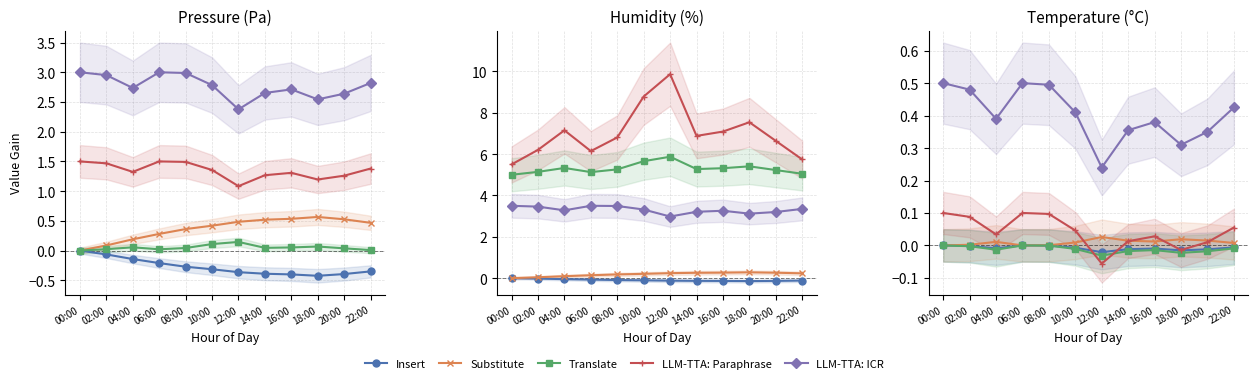

What is the lowest value of the LLM-TTA: Paraphrase series?

-0.1